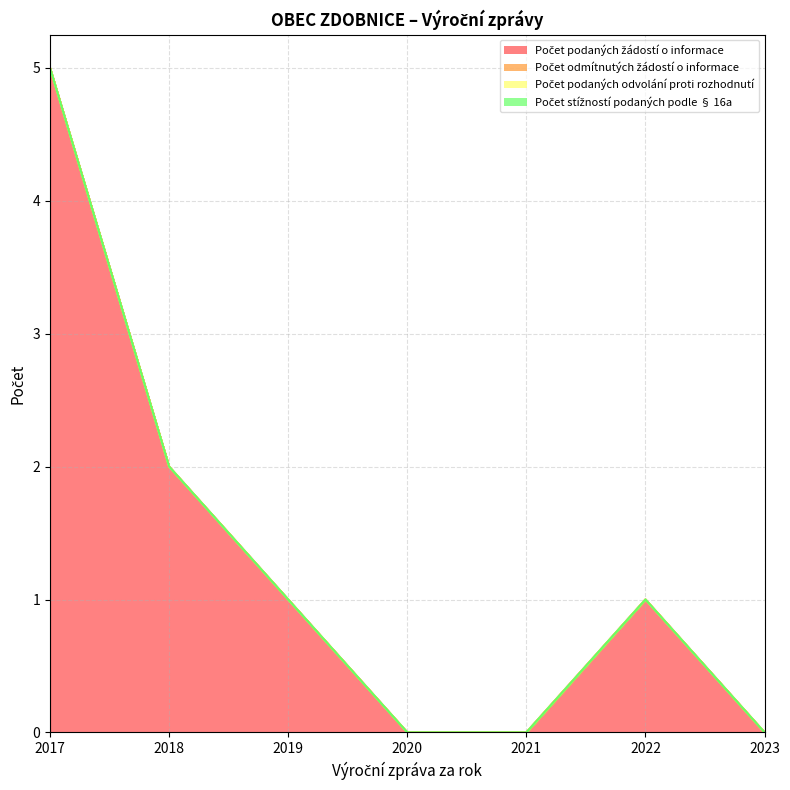

Does the chart display data point markers on the line(s)?

No